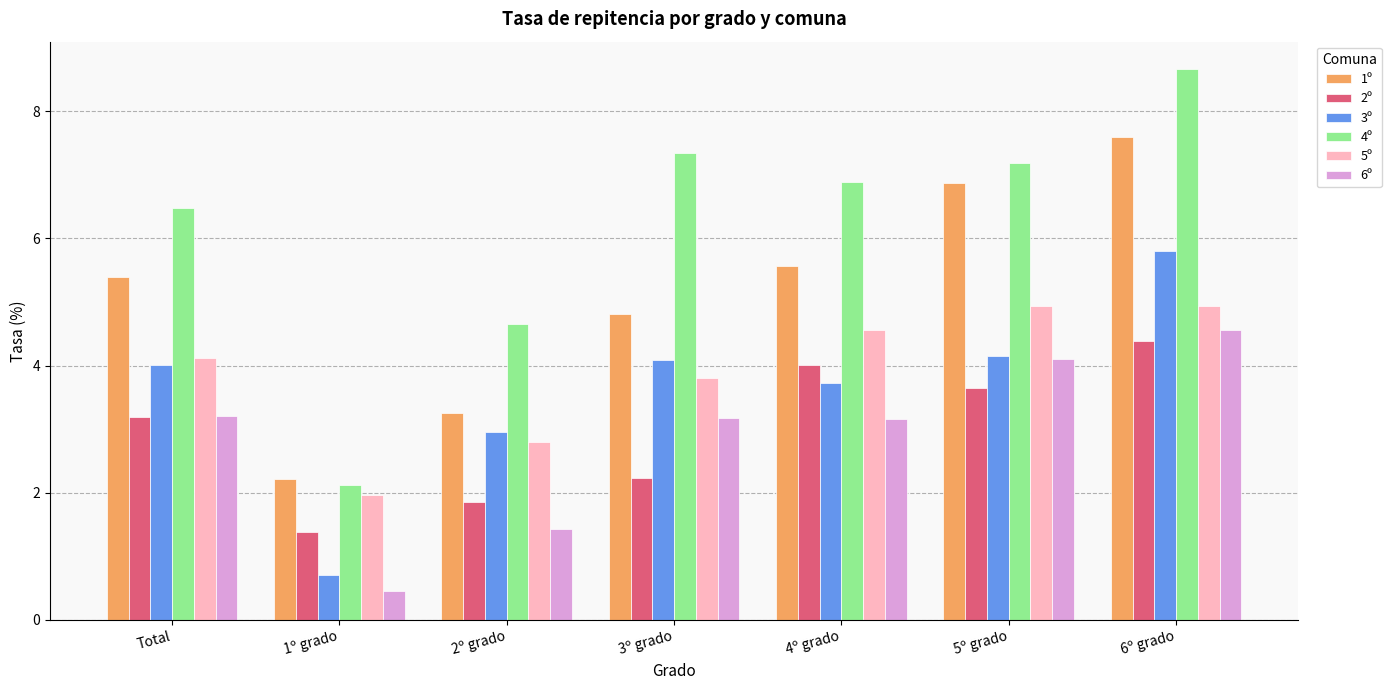

What is the value of the 4º bar at the 1st from the left?

6.5